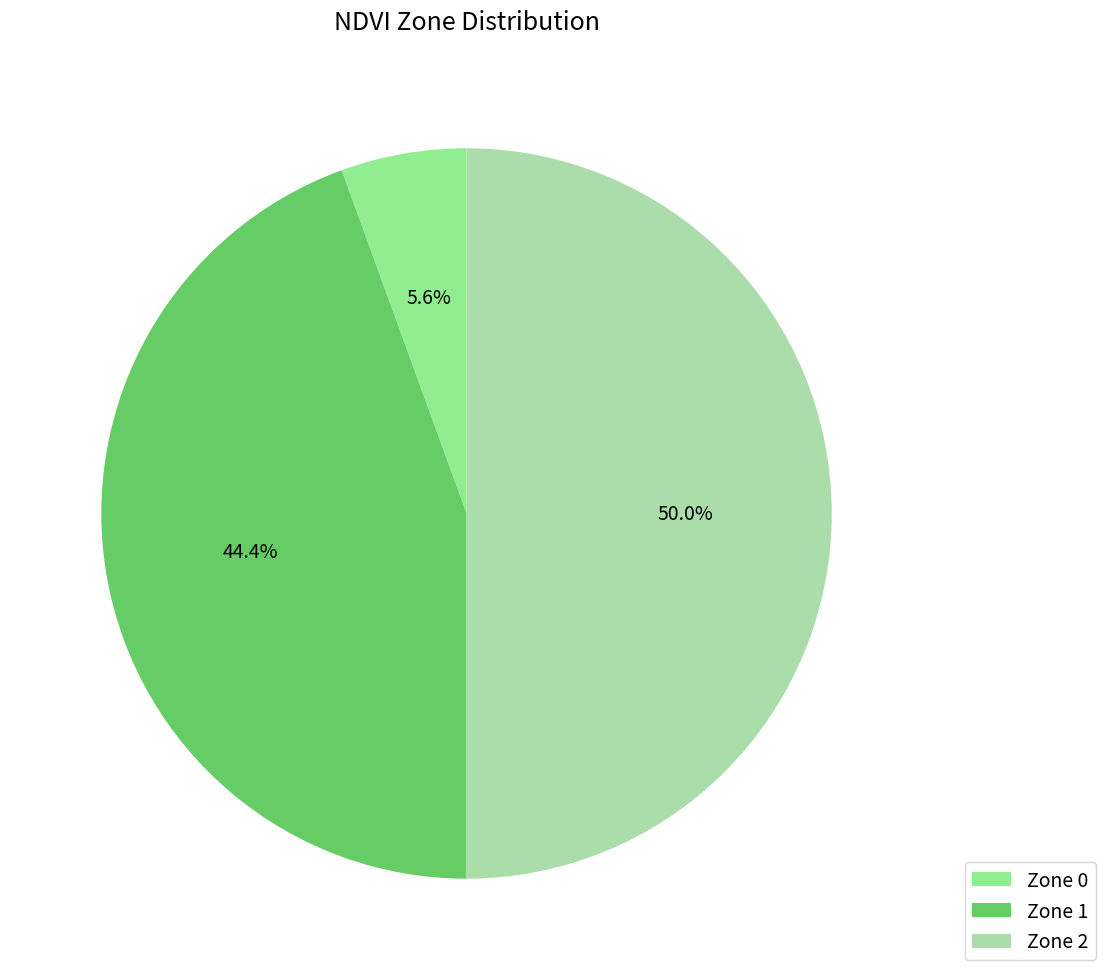

Which category has the biggest portion of the pie?

Zone 2